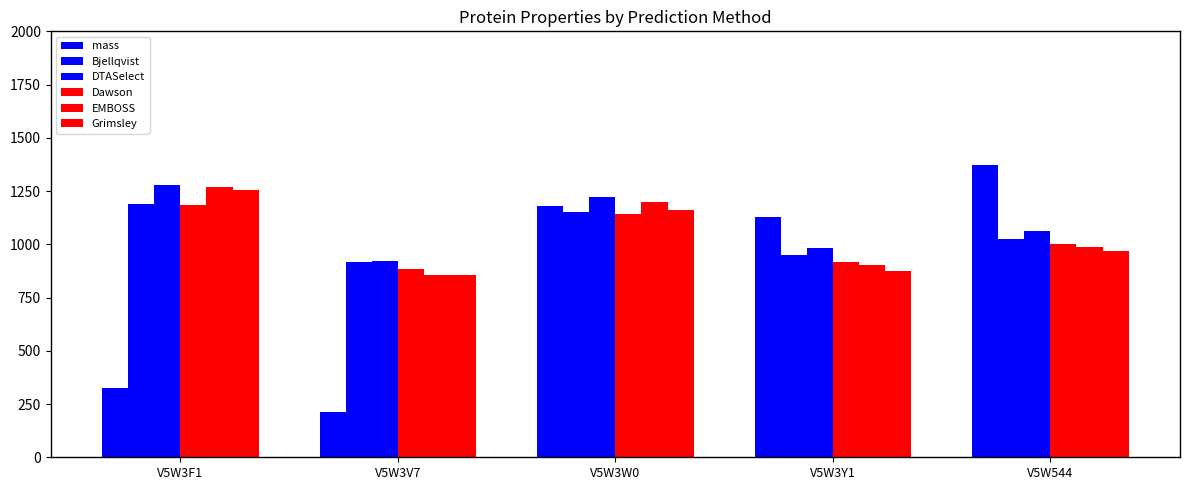

What is the average value of the Grimsley series?

1023.5